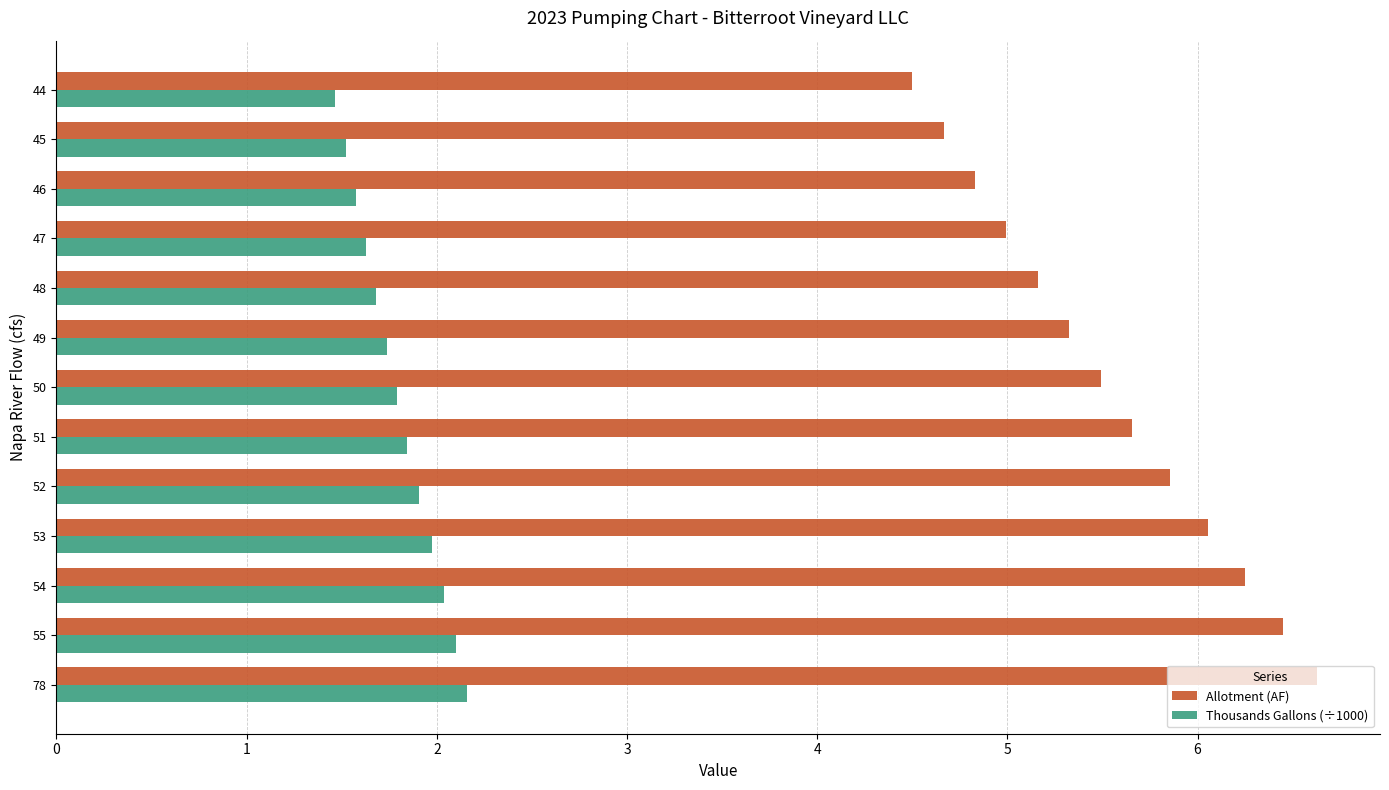

At how many categories does at least one series exceed 3?

13